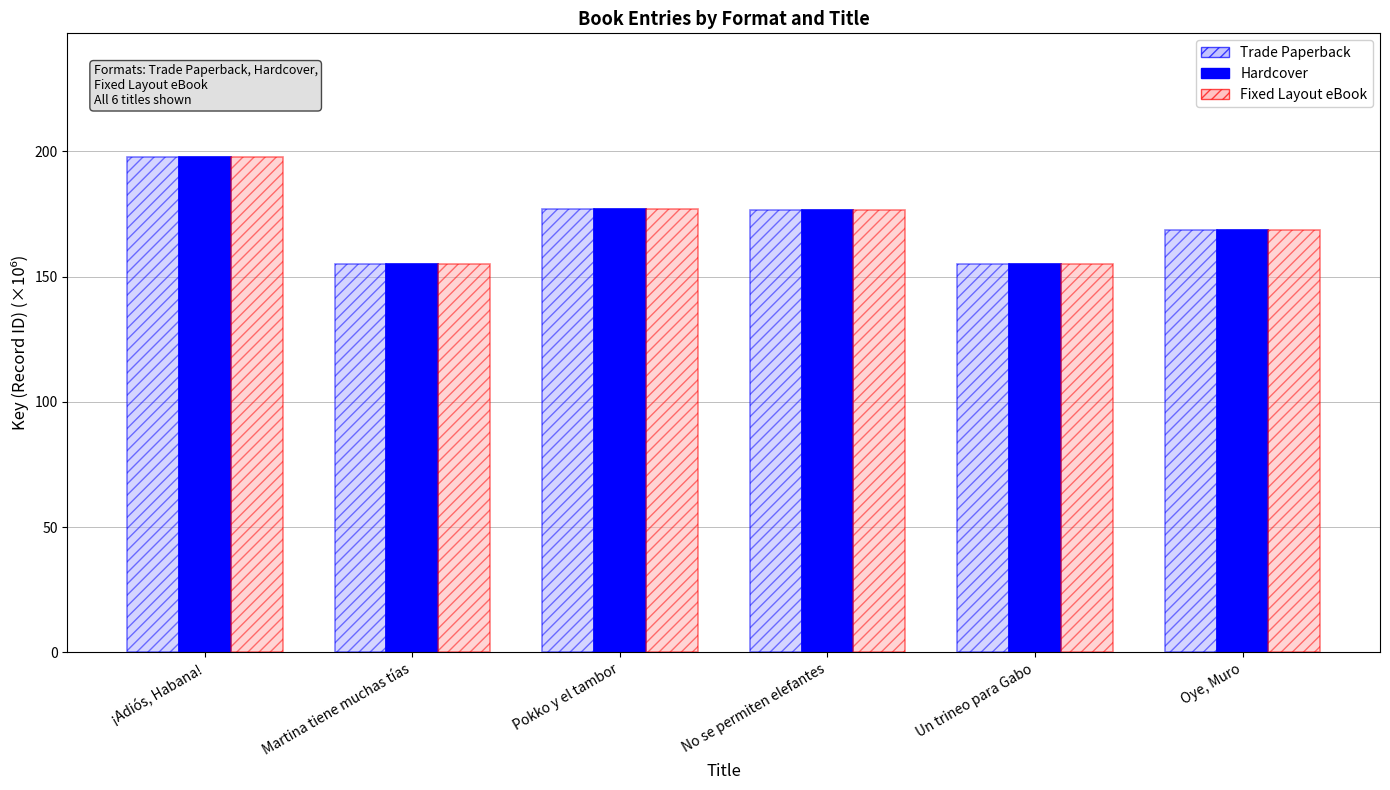

What is the label of the 1st bar from the right?

Oye, Muro